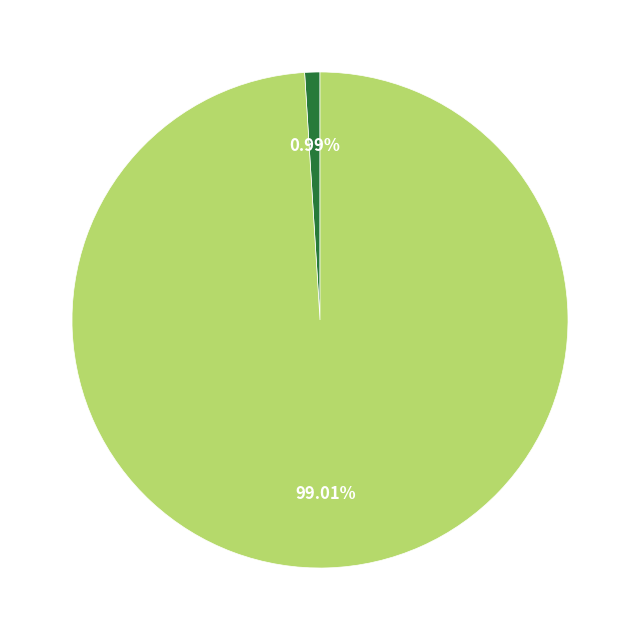

Which slice represents more than half of the pie?

Geodatabase for Christchurch